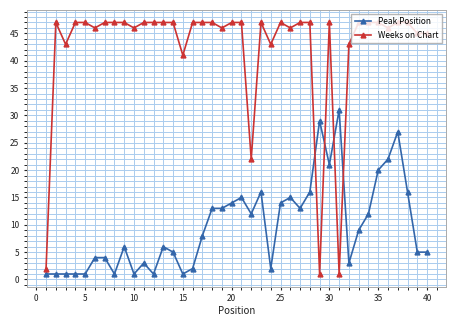

How many lines are shown in the chart?

2